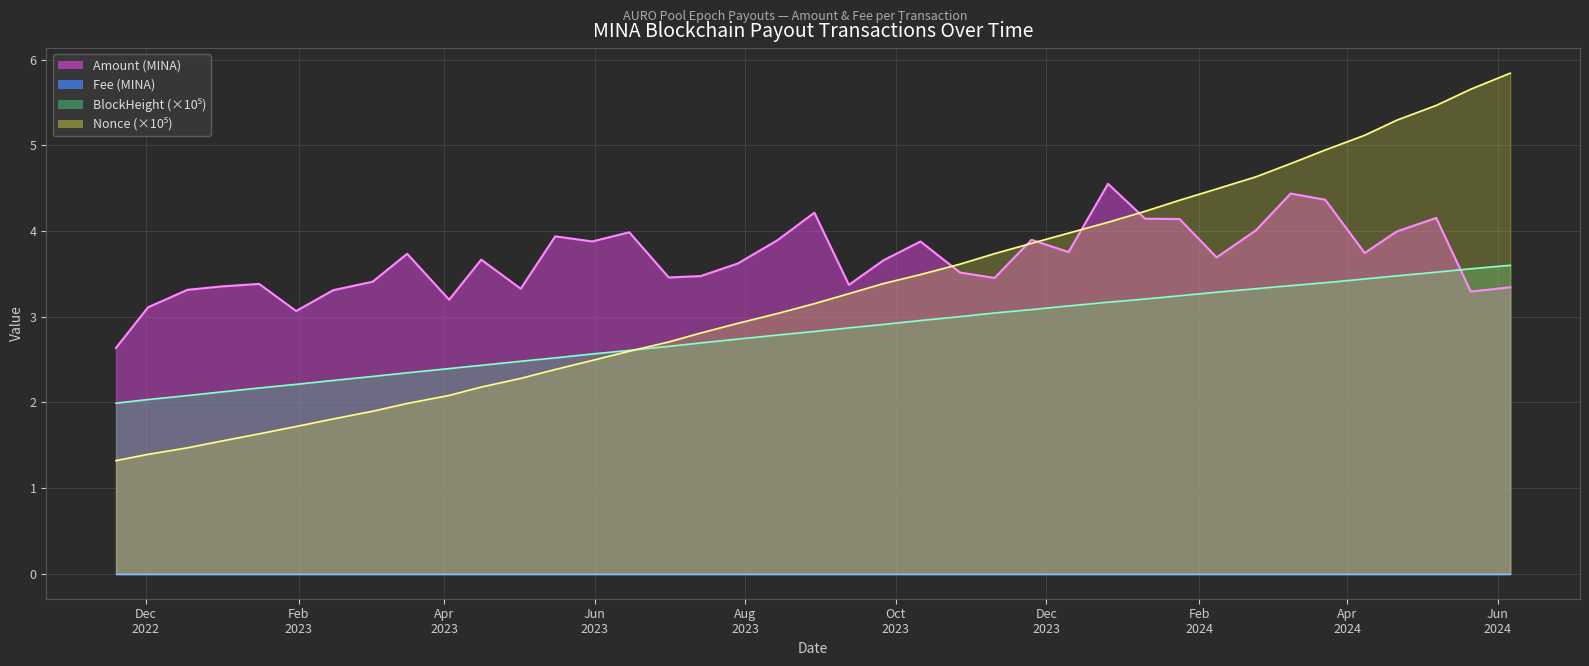

How many data points are above 3?

38